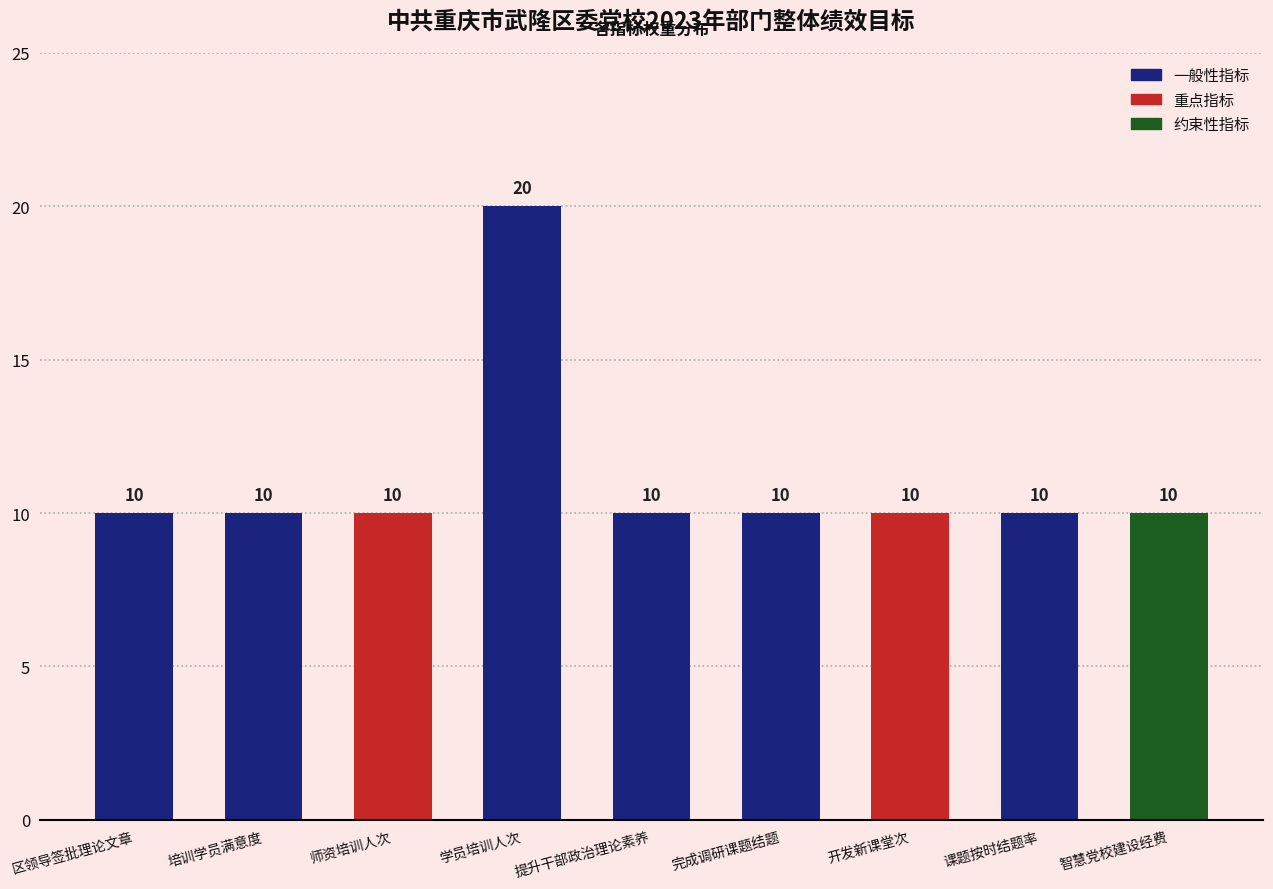

The value at 区领导签批理论文章 is 10. True or false?

True